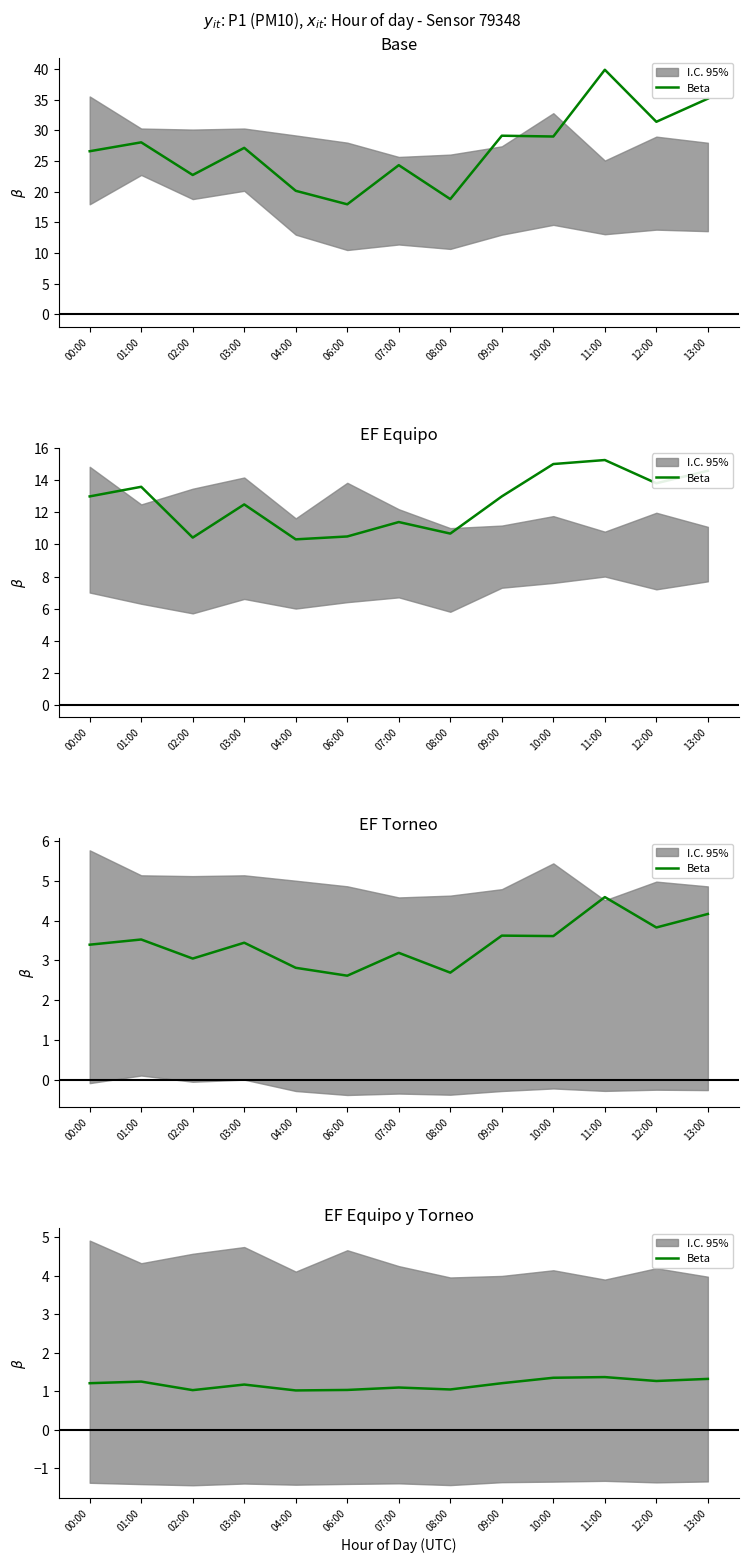

How many interior local peaks (higher than both neighbors) does the data have?

4